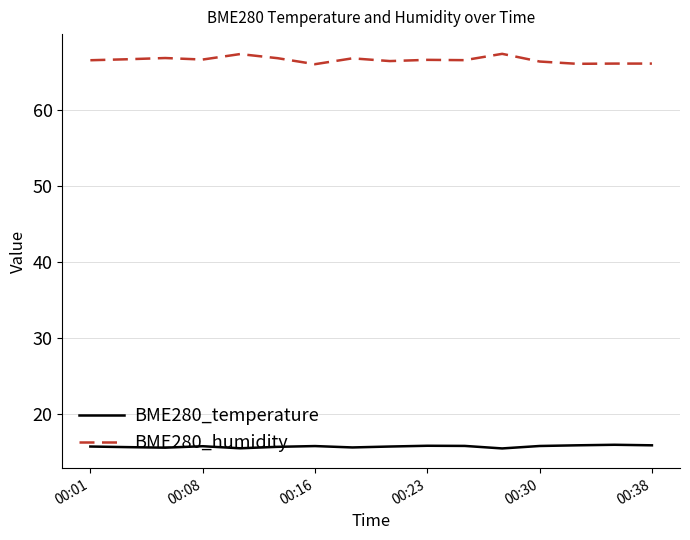

Which series has the largest total across all categories?

BME280_humidity